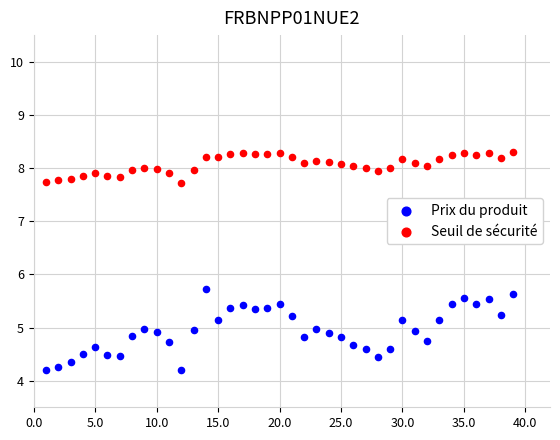

Across all series, what Y value is closest to 6?

5.7